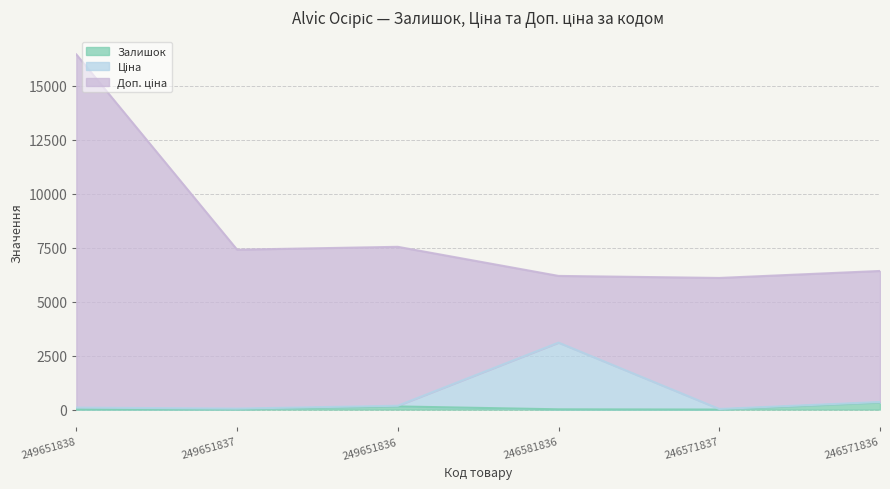

What is the difference between the Ціна values at 246581836 and 249651836?

2925.5